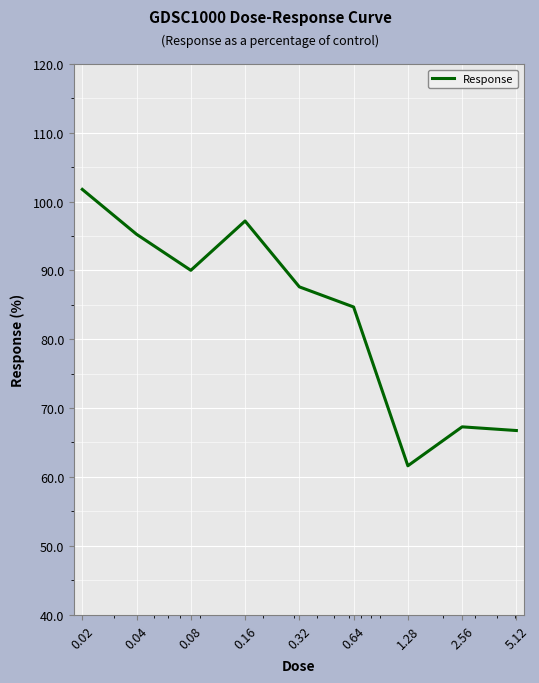

Count the number of data series in this chart.

1